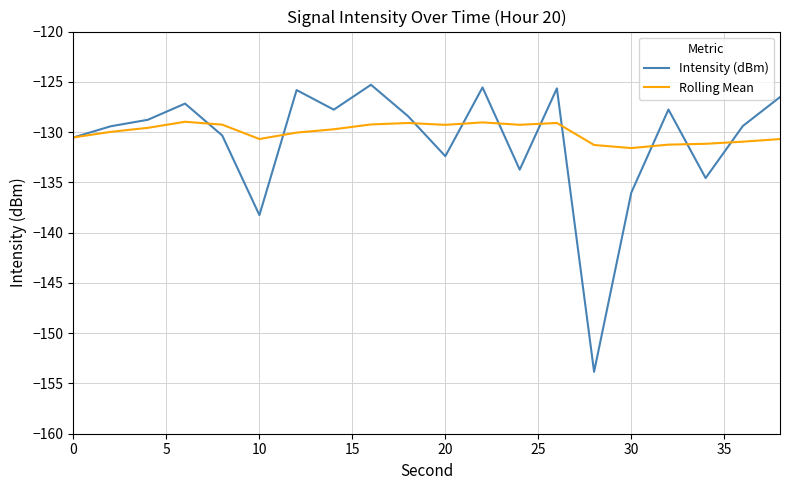

Which series has the largest range (max minus min)?

Intensity (dBm)